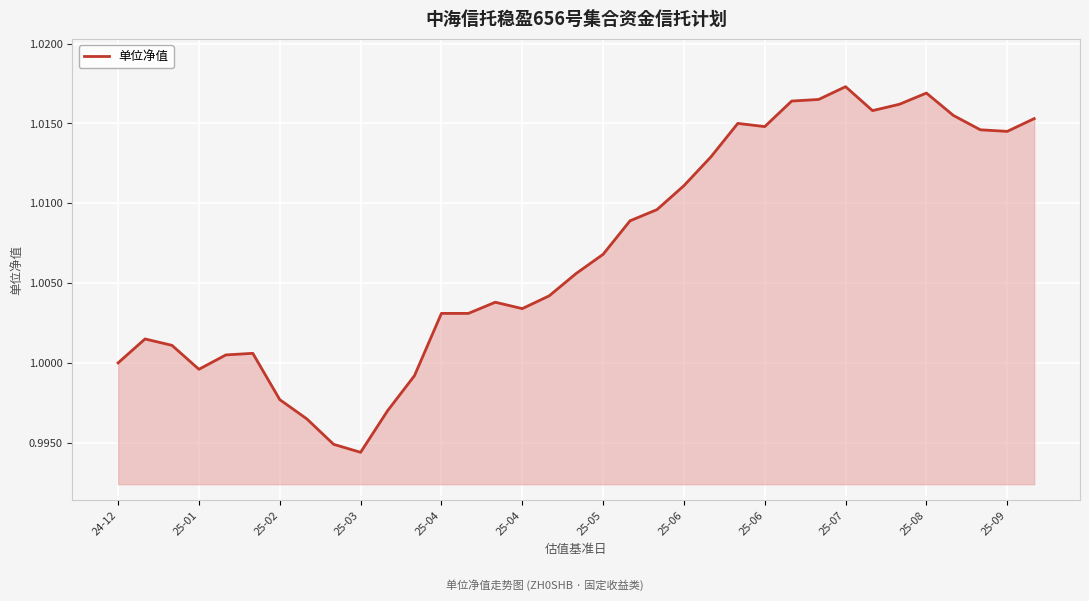

How many series are shown in this chart?

1